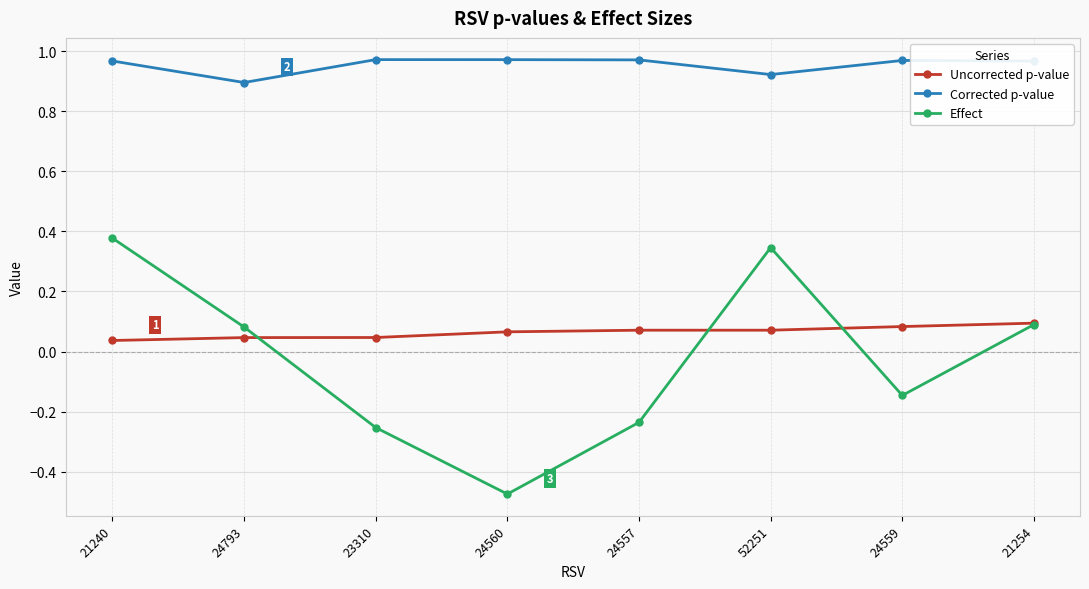

Which series has the largest range (max minus min)?

Effect